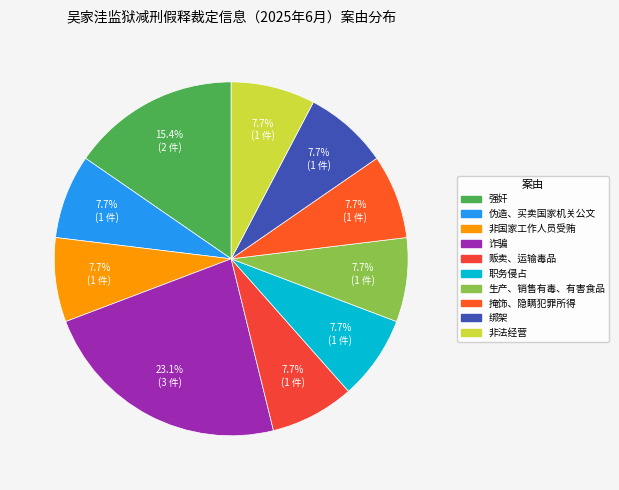

Is it true that 绑架 is 8% of the pie?

True